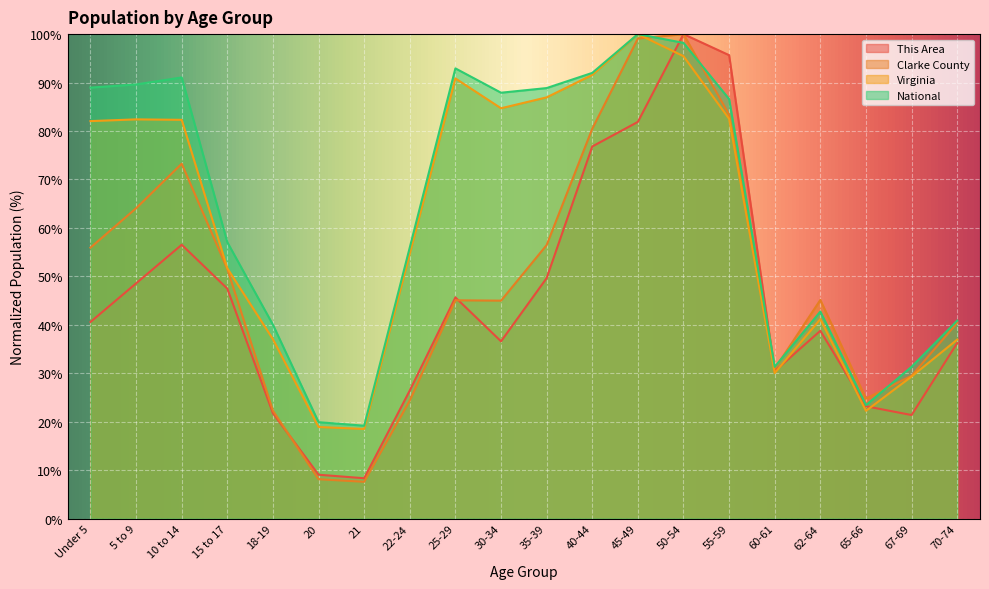

How many lines are shown in the chart?

4